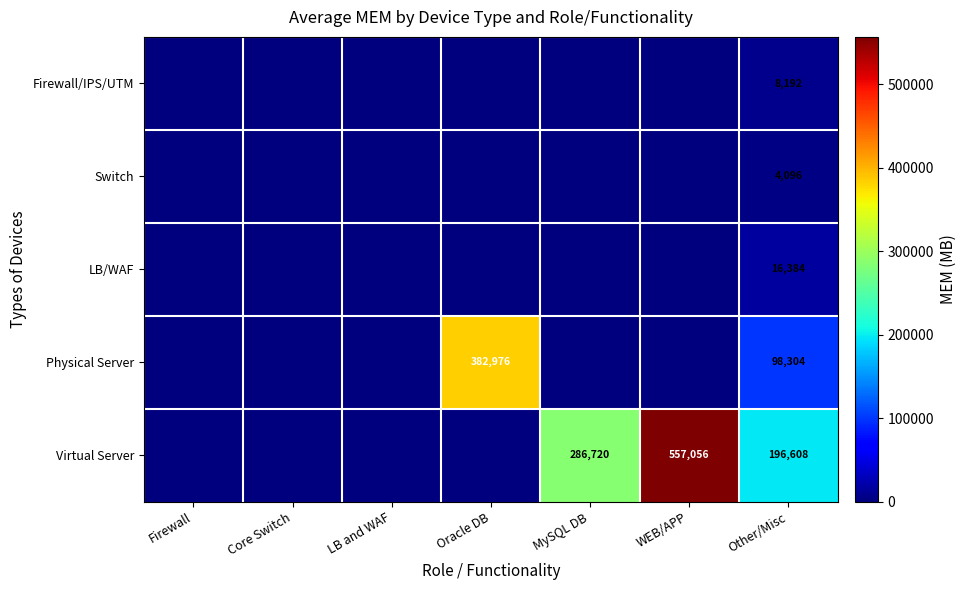

Which label corresponds to the largest value in the chart?

WEB/APP